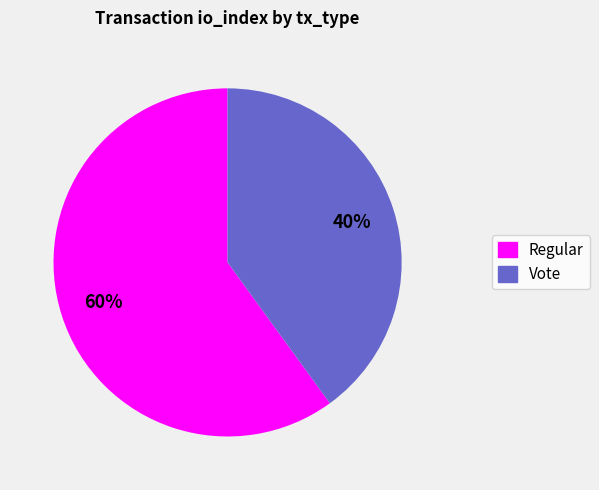

Do Regular and Vote together represent more than half of the pie?

Yes